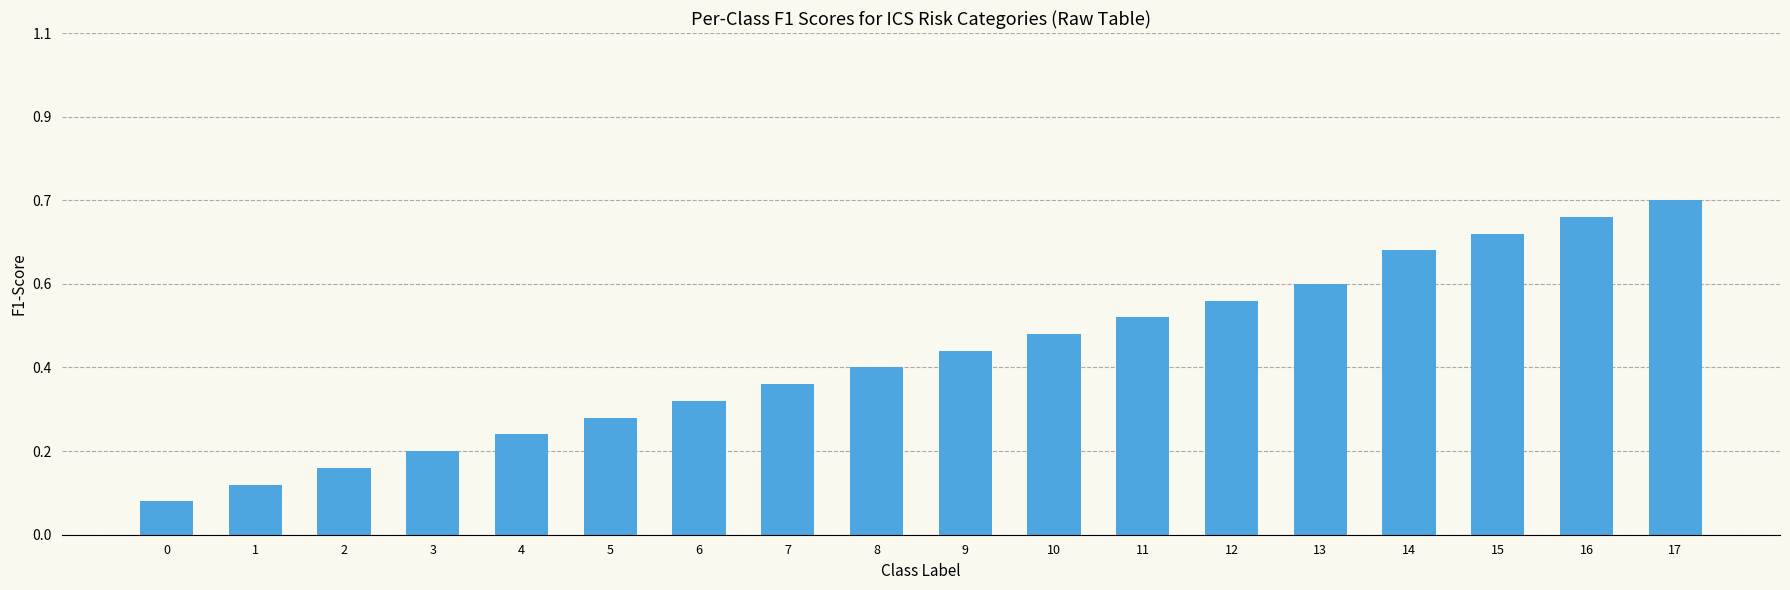

What is the difference between the values at 11 and 12?

1